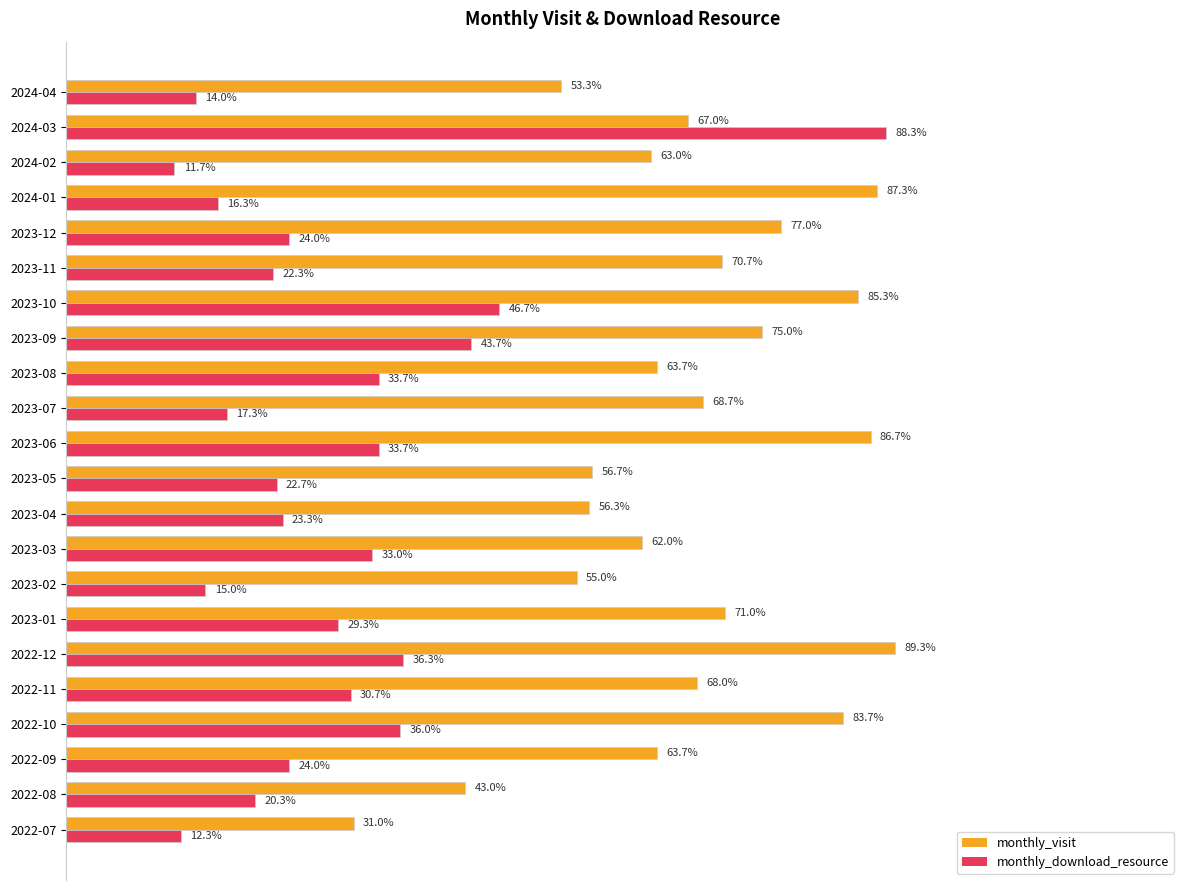

What are all the series names shown in the legend?

monthly_visit, monthly_download_resource